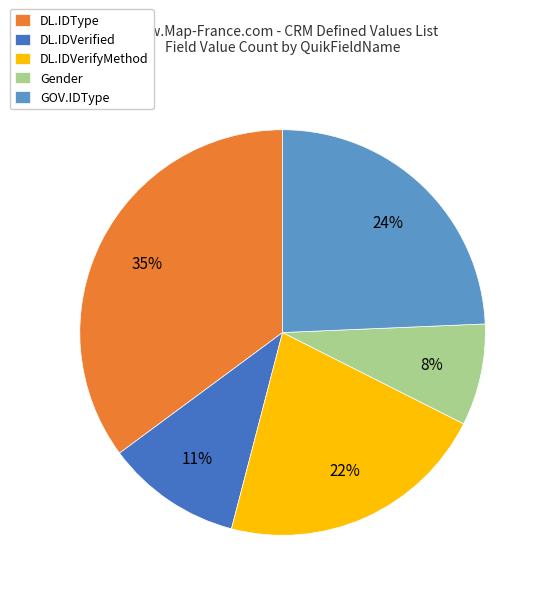

Rank the categories by value from highest to lowest.

DL.IDType, GOV.IDType, DL.IDVerifyMethod, DL.IDVerified, Gender